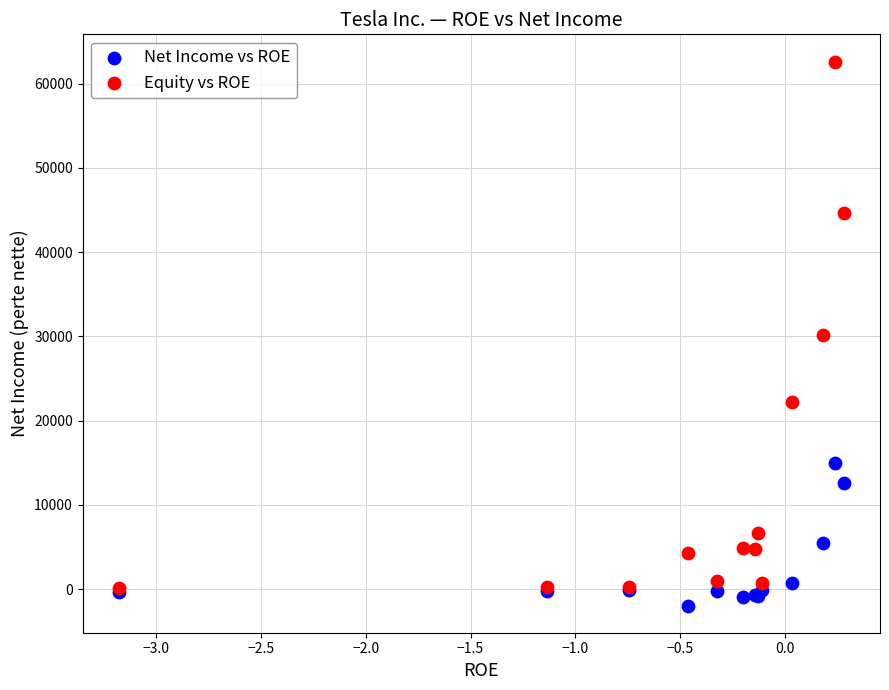

What are all the series names shown in the legend?

Net Income vs ROE, Equity vs ROE